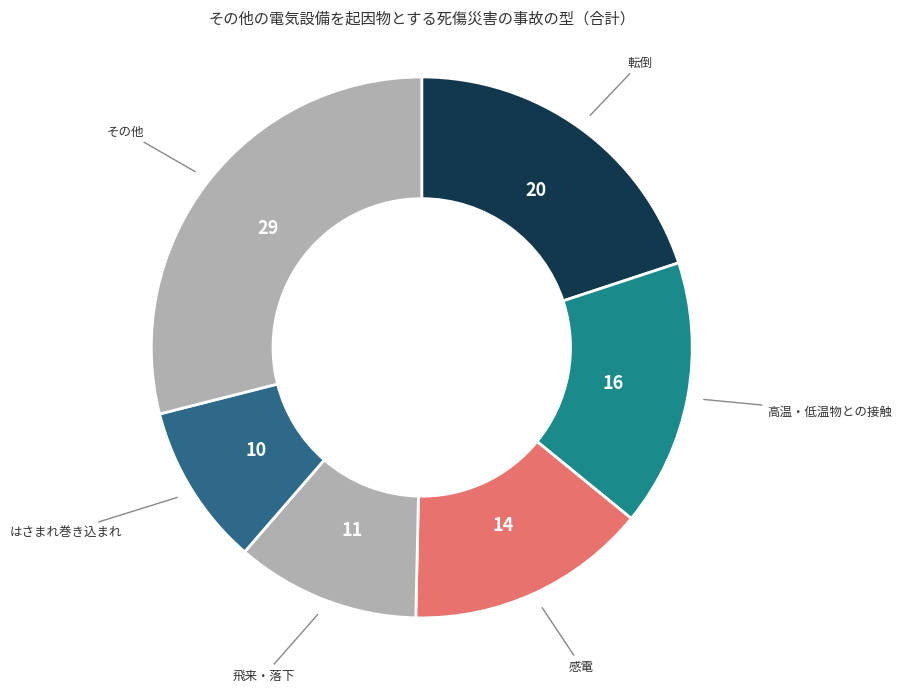

Which category has the smallest portion of the pie?

はさまれ巻き込まれ